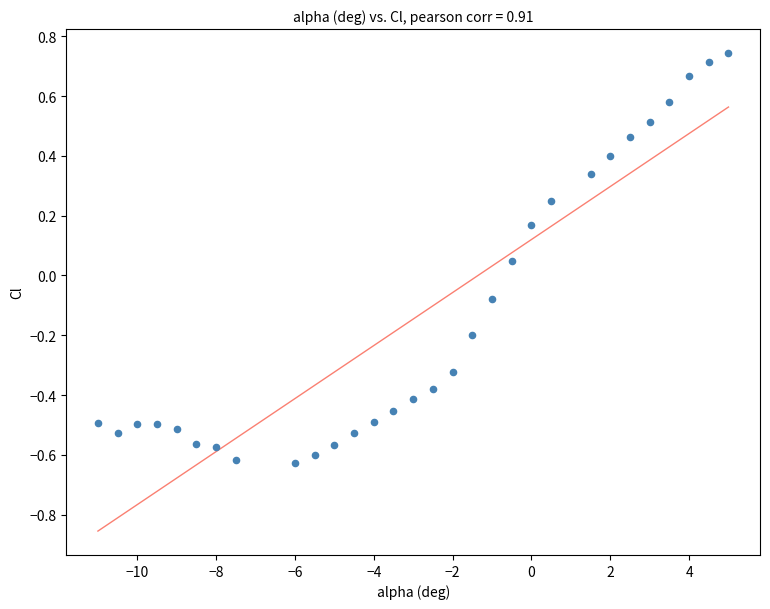

What is the range of Y values (max minus min)?

1.4